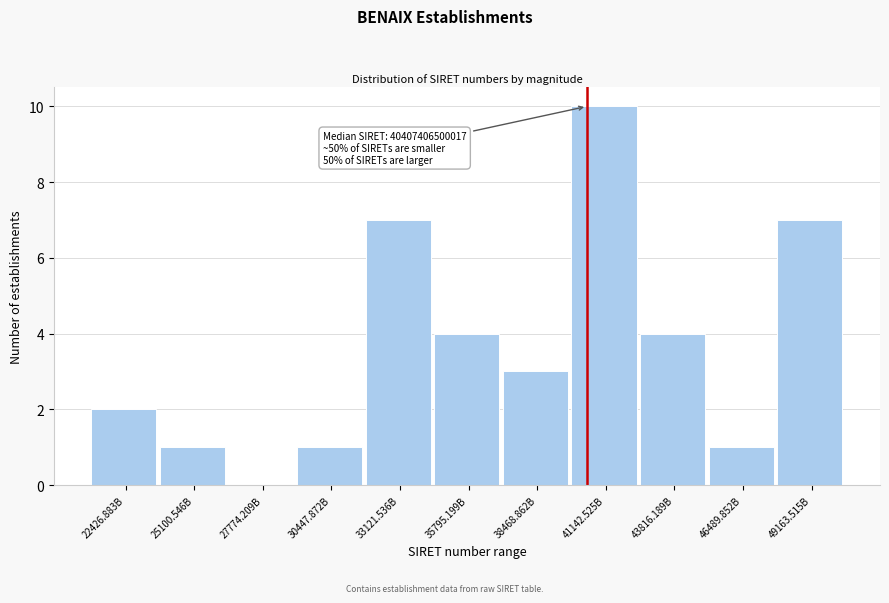

Reading right to left, extract all data points from this chart.

49163.515B=7	46489.852B=1	43816.189B=4	41142.525B=10	38468.862B=3	35795.199B=4	33121.536B=7	30447.872B=1	27774.209B=0	25100.546B=1	22426.883B=2